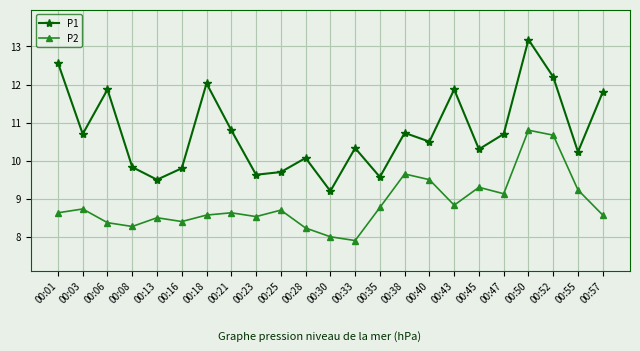

What is the difference between the maximum and second lowest values in the P2 series?

2.8